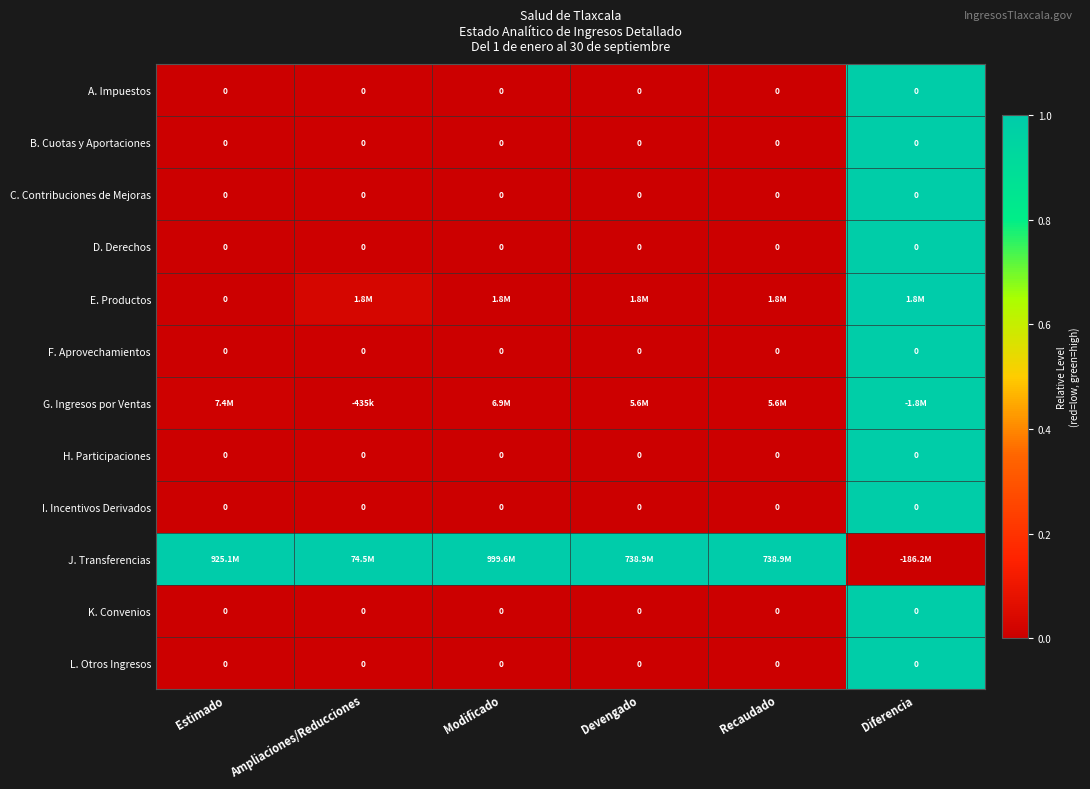

The value of E. Productos at Estimado is -0.5. True or false?

False